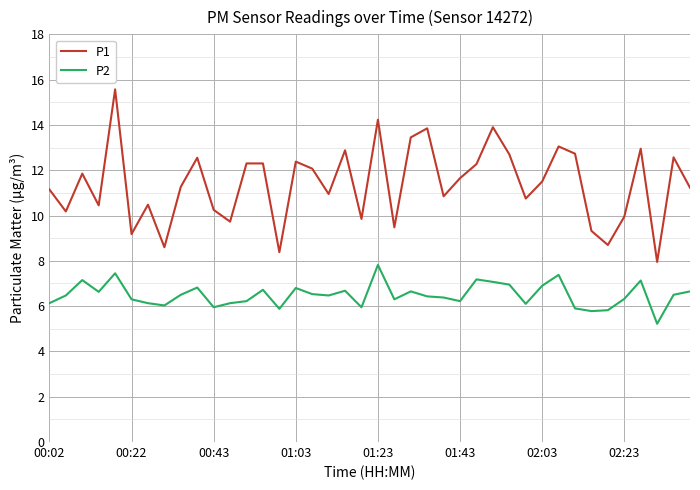

Which series has the largest total across all categories?

P1